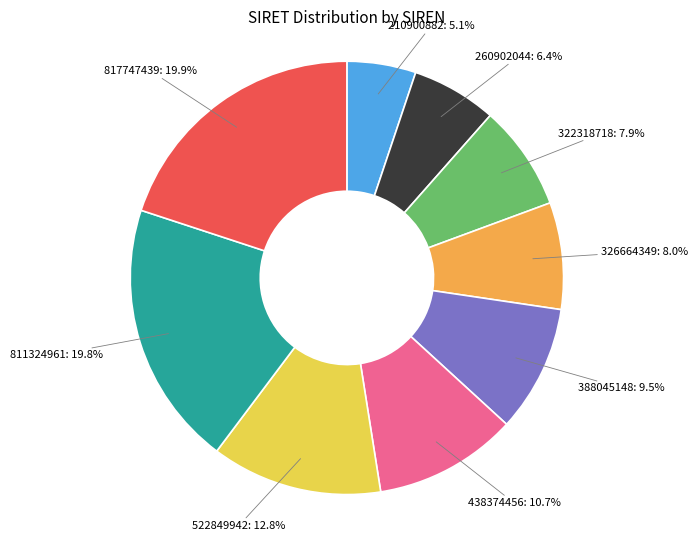

How many slices are in this pie chart?

9